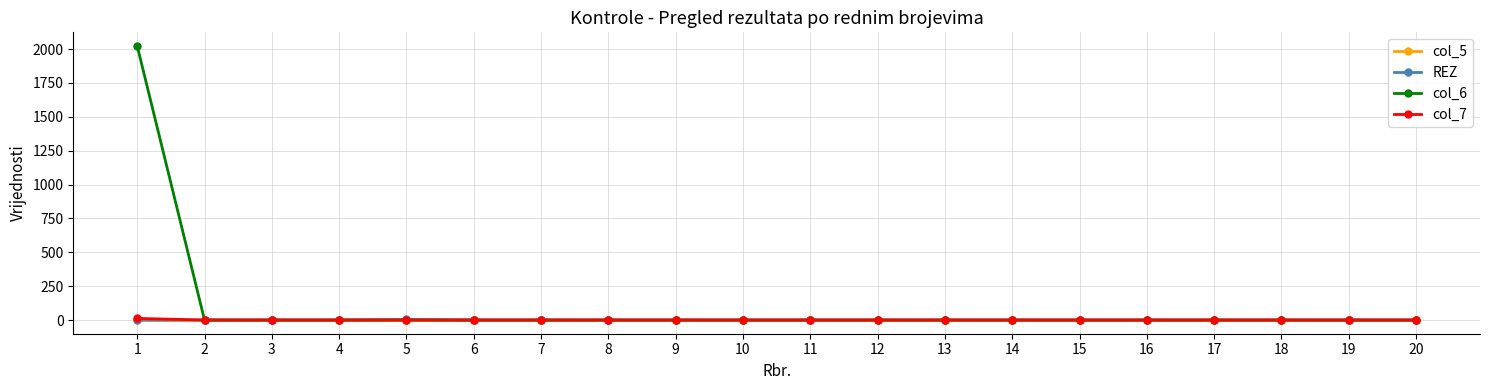

The value of col_5 at 2 is 0. True or false?

True